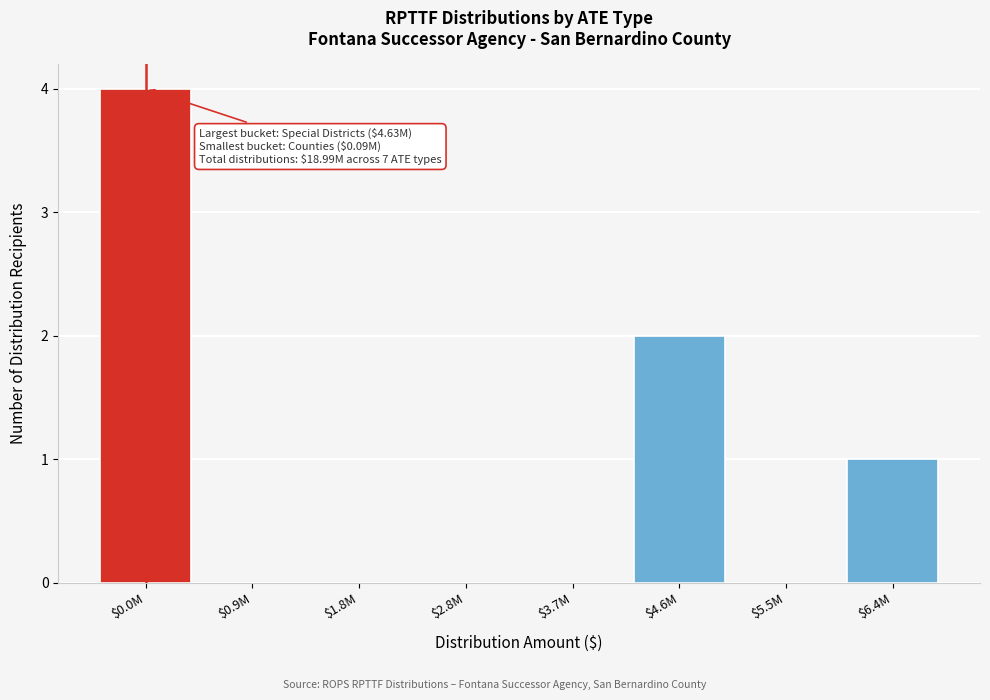

What is the maximum value shown in the chart?

4